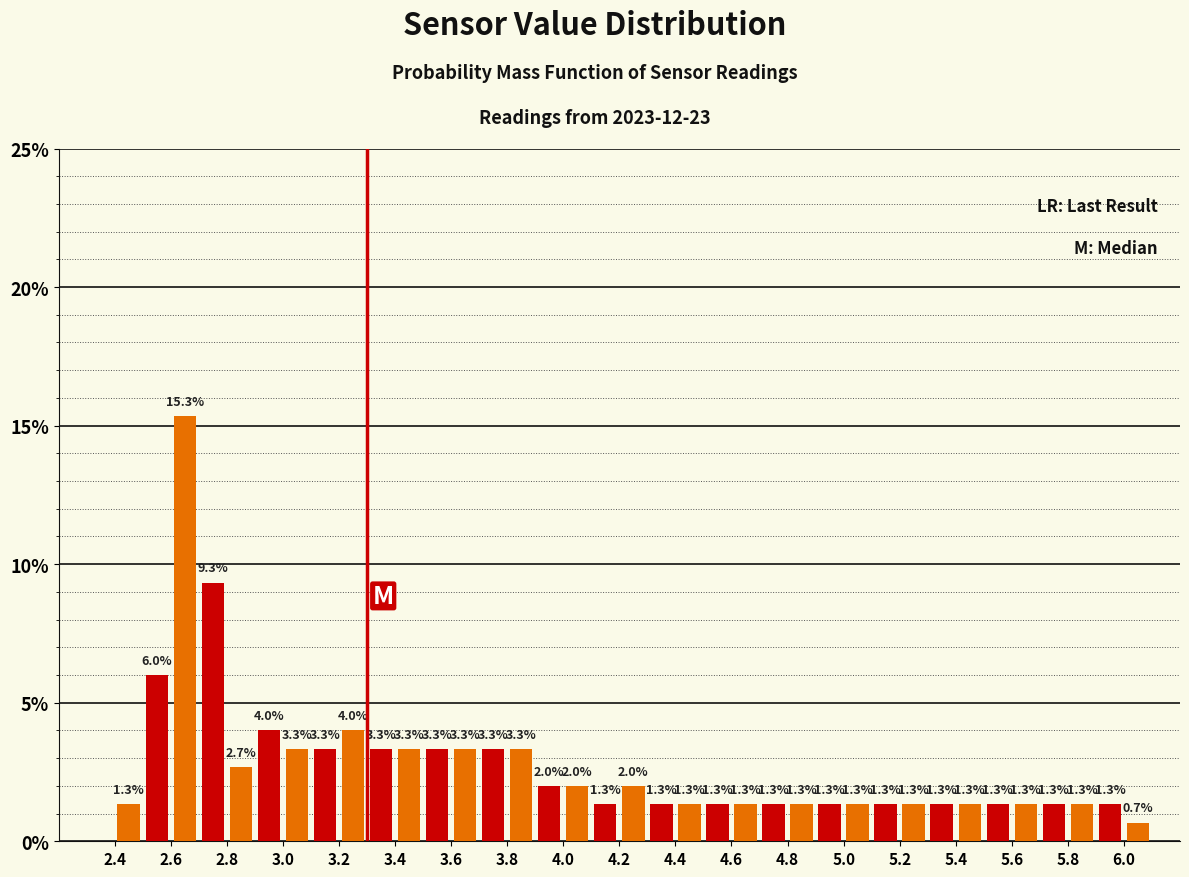

At which category does the chart reach its peak across all series?

2.6